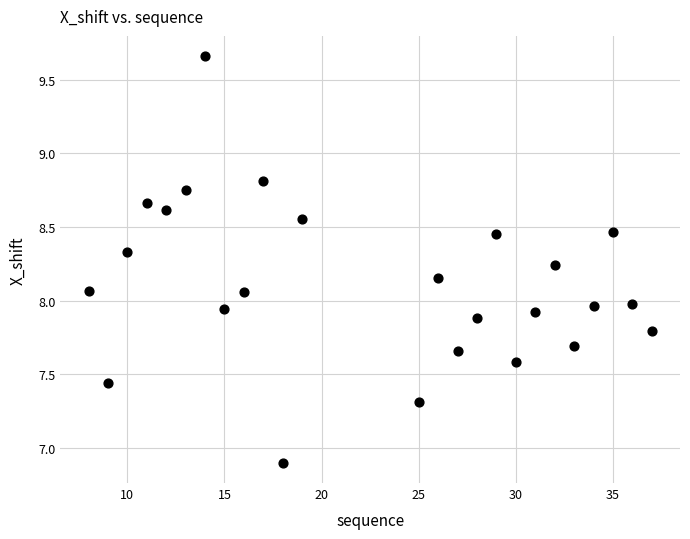

What is the range of X values (max minus min)?

29.0